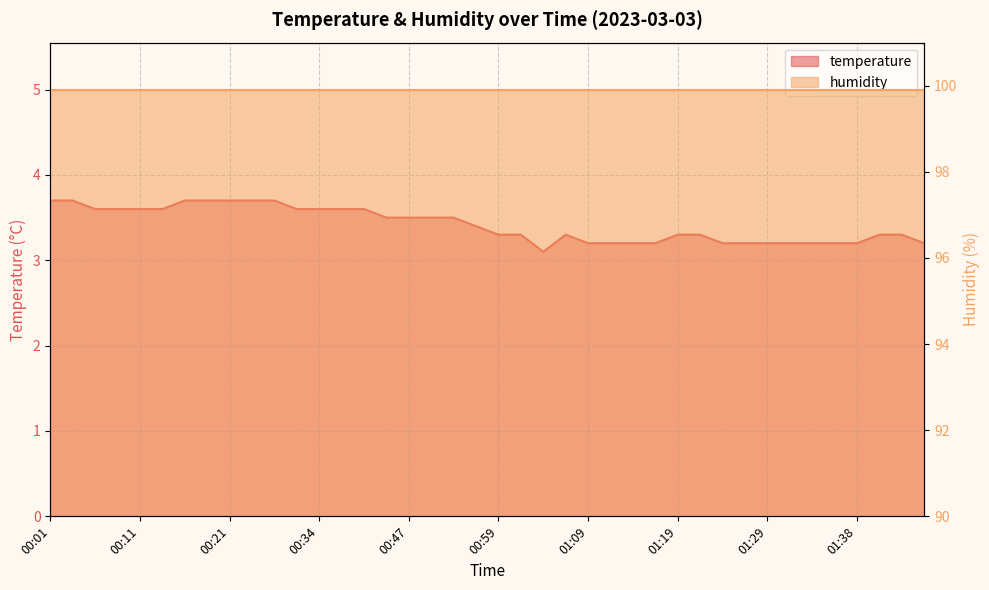

What is the change in value from 00:39 to 01:21?

-0.3